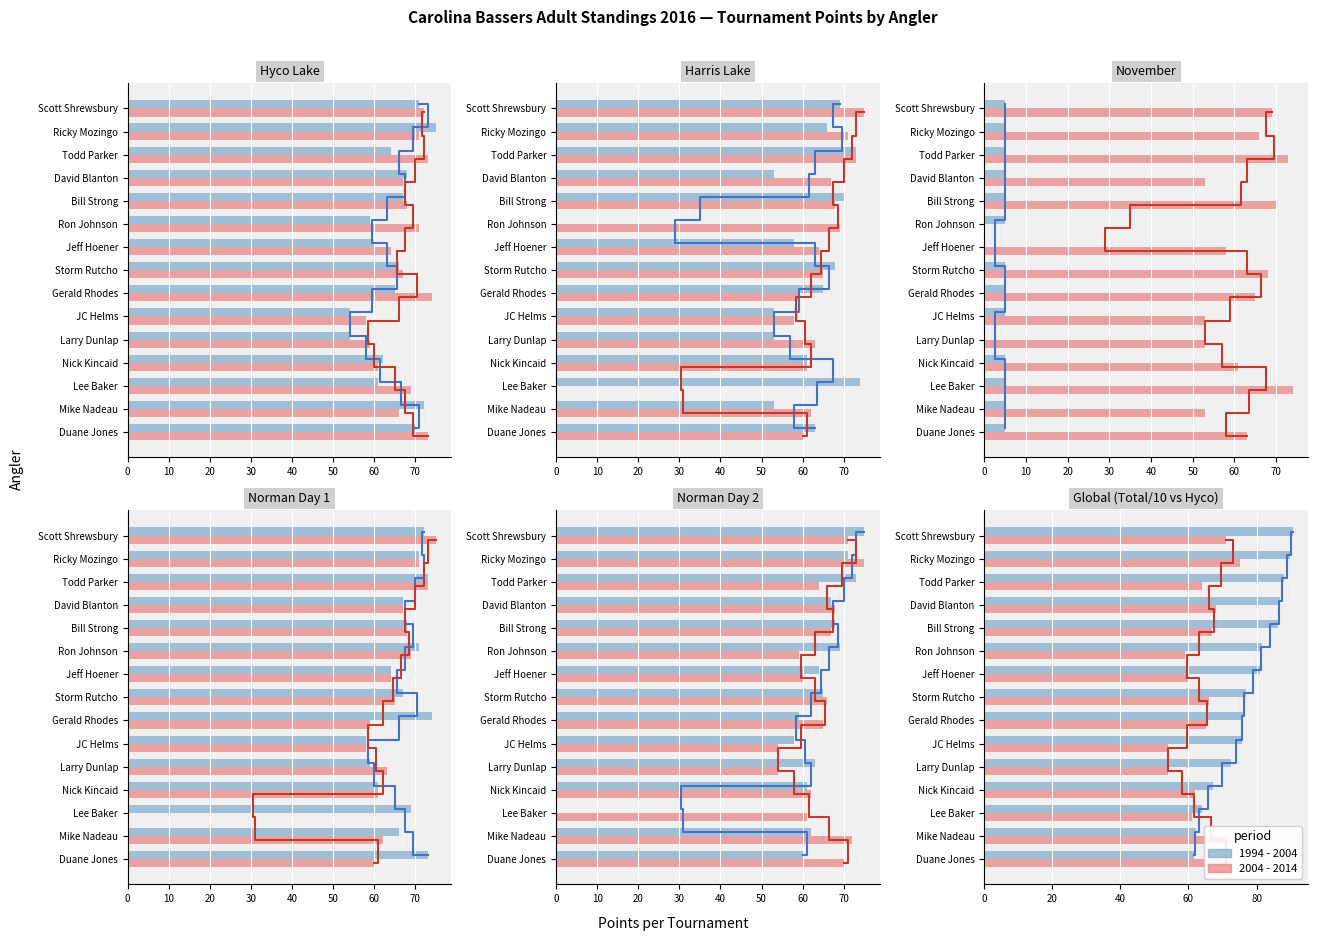

Count the number of categories in the chart.

15